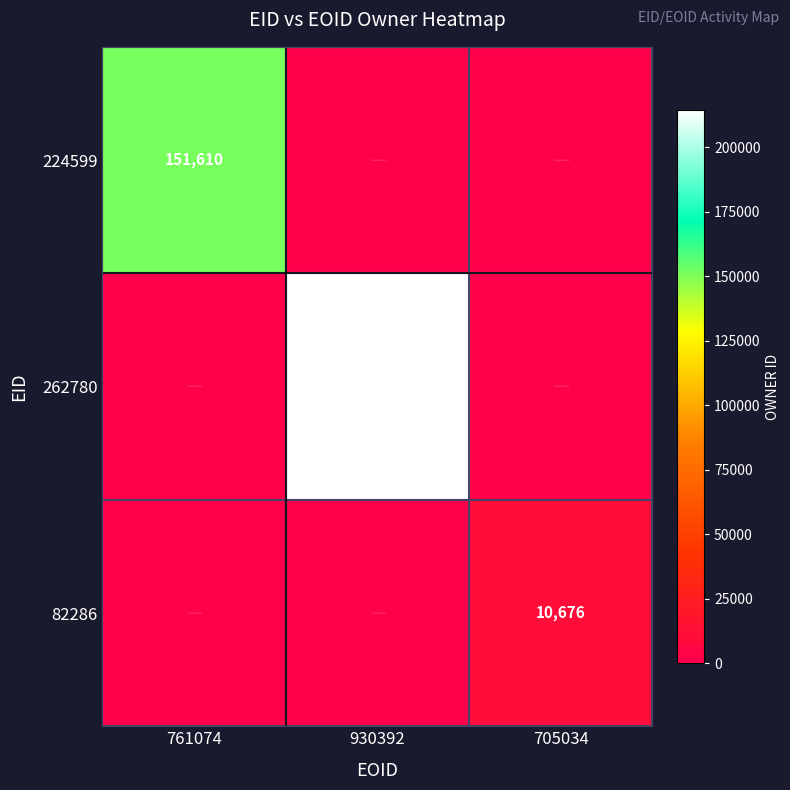

Is the value of 262780 at 930392 greater than the value of 82286 at 705034?

Yes